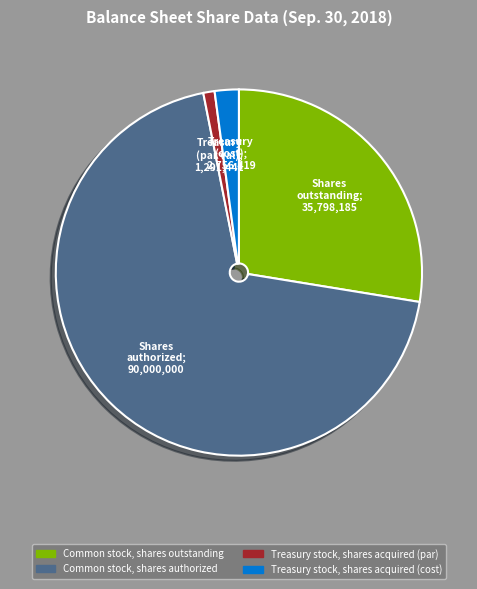

Between Common stock, shares authorized and Common stock, shares outstanding, which is larger?

Common stock, shares authorized